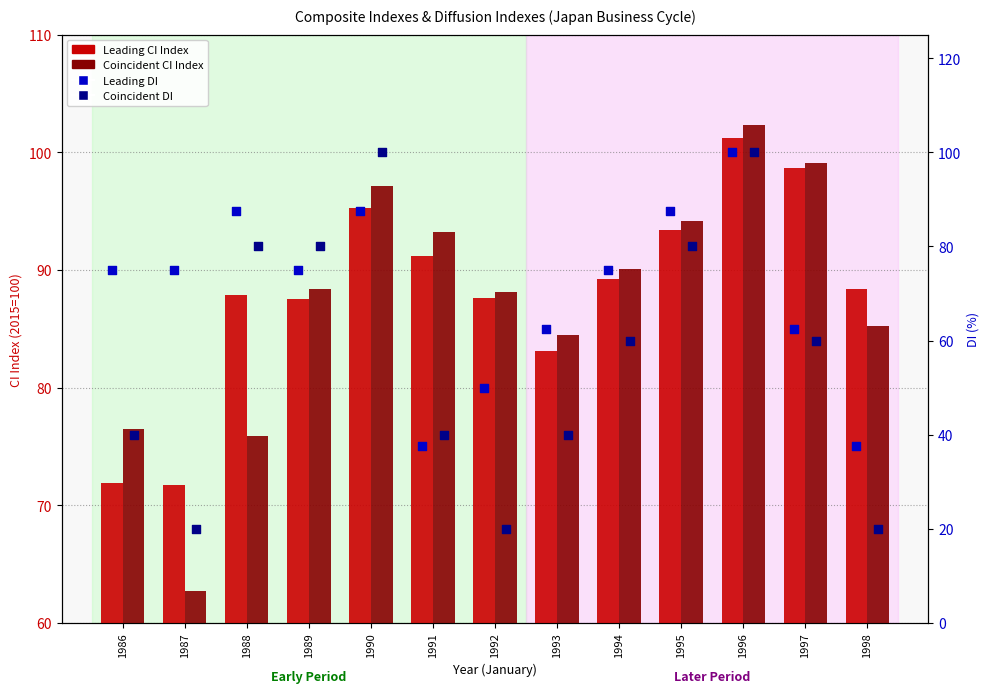

What is the total value across all series at 1992?

245.7